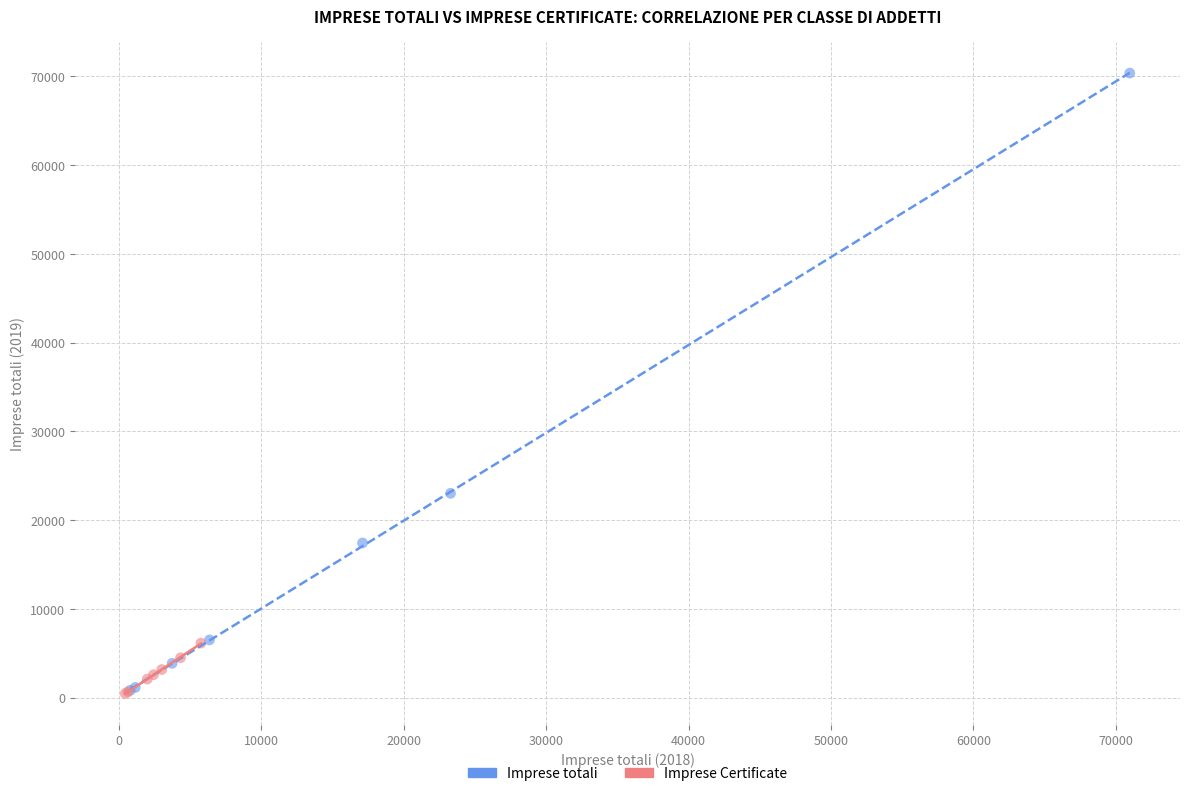

What are all the series names shown in the legend?

Imprese totali, Imprese Certificate